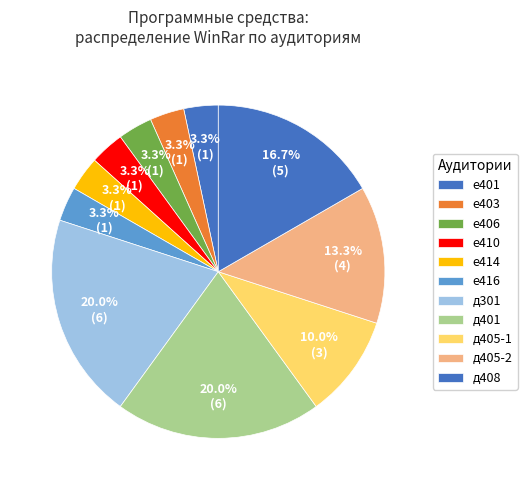

Is there a majority slice in this chart?

No